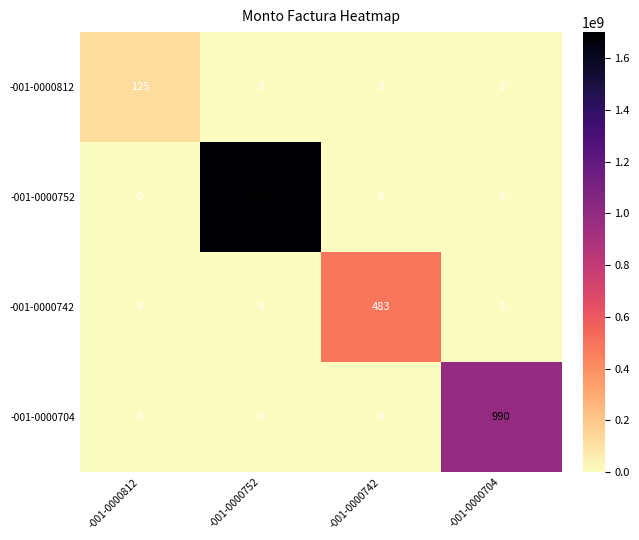

What is the difference between the maximum and minimum values in the -001-0000742 series?

483